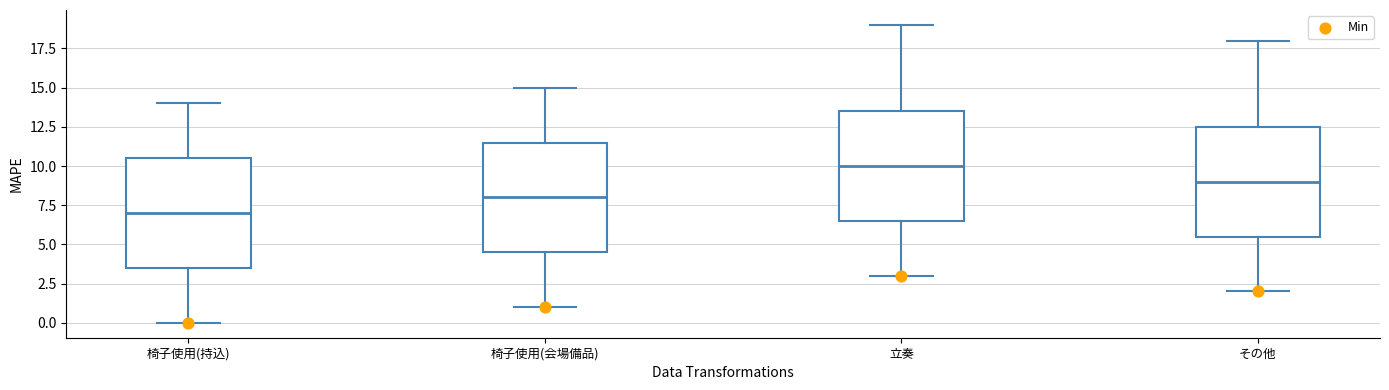

Where does the median line of the box for その他 sit on the y-axis? The values are not printed on the chart, so give them approximately, as read against the axis.

9.0